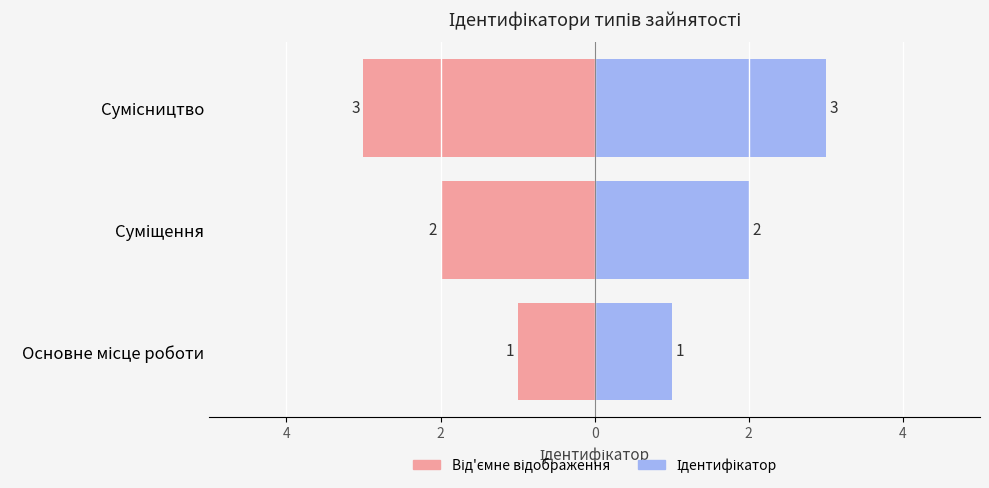

Reading left to right, extract all data points from this chart.

Ліворуч (від'ємне): -1	-2	-3
Праворуч (додатне): 1	2	3